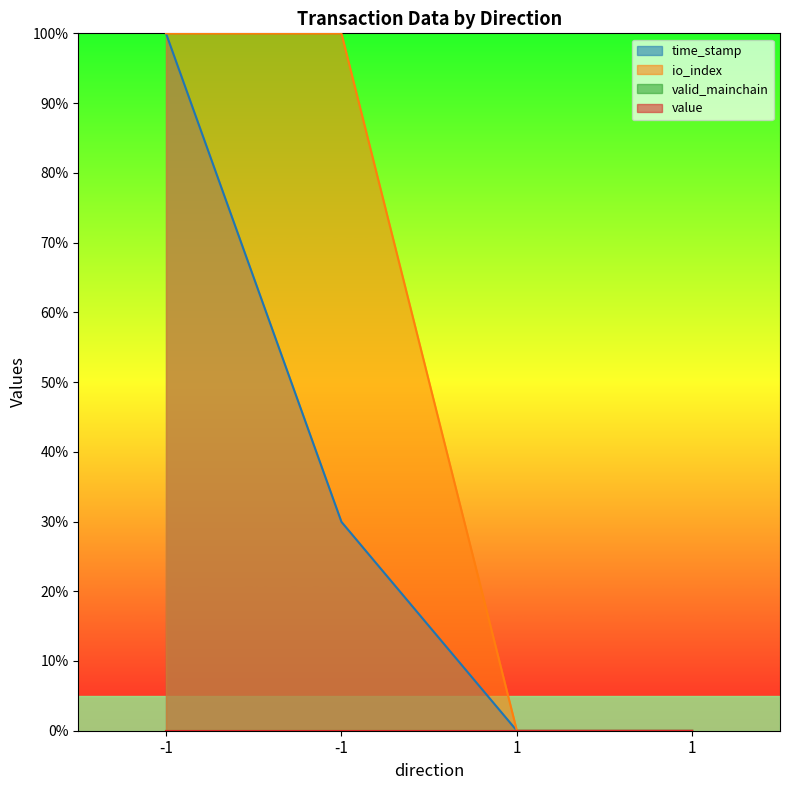

True or false: io_index has a value of 172.1 at -1.

False